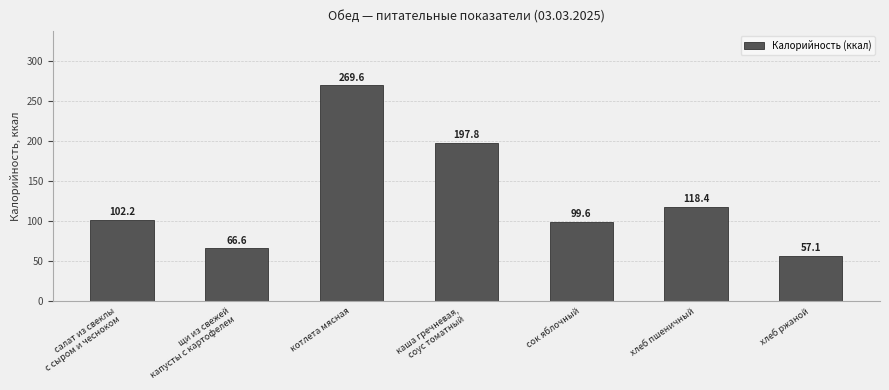

List the labels in order of value, smallest first.

хлеб ржаной, щи из свежей
капусты с картофелем, сок яблочный, салат из свеклы
с сыром и чесноком, хлеб пшеничный, каша гречневая,
соус томатный, котлета мясная